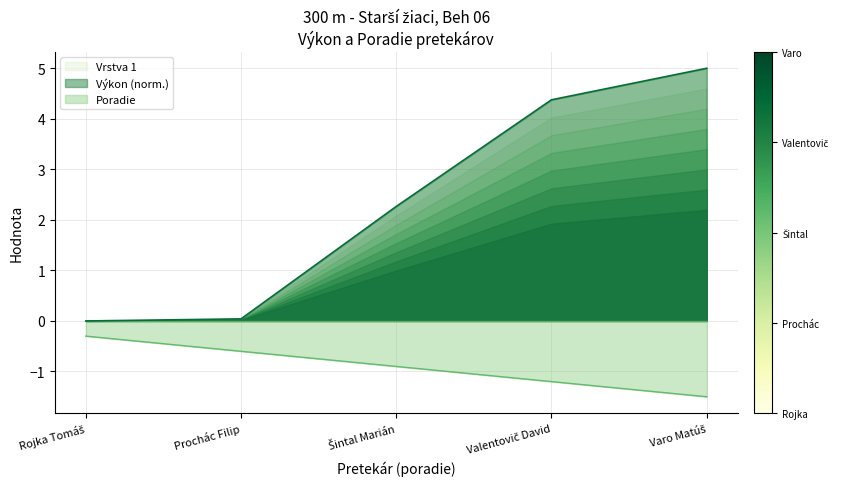

True or false: Výkon has more than 2 points higher than both neighbors.

False